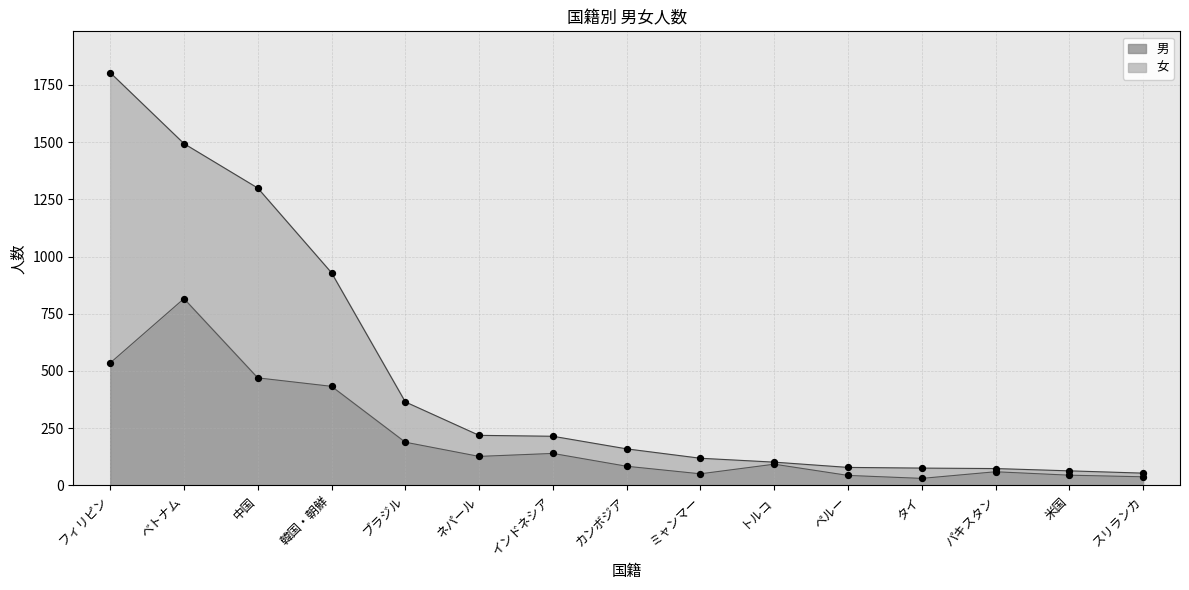

What is the change in value from インドネシア to スリランカ?

-102